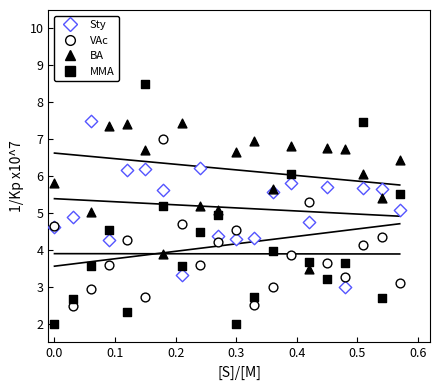

Is the value of MMA at 11 greater than the value of BA at 0.0?

No